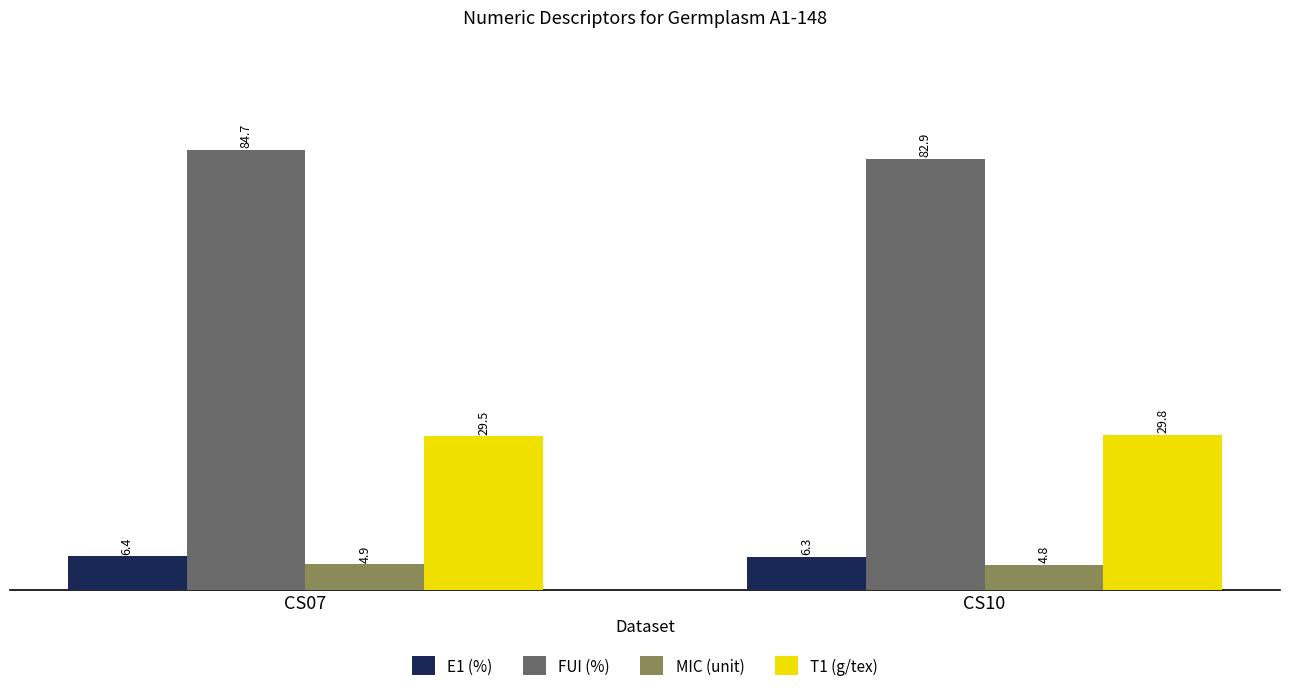

What are all the series names shown in the legend?

E1 (%), FUI (%), MIC (unit), T1 (g/tex)